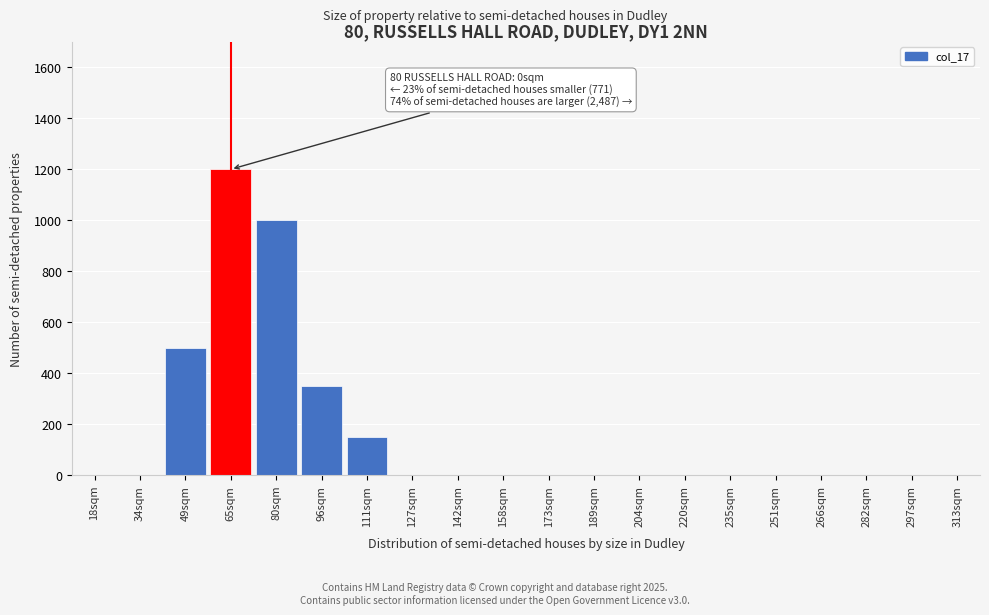

Reading right to left, transcribe all the data shown in this chart.

313sqm=0	297sqm=0	282sqm=0	266sqm=0	251sqm=0	235sqm=0	220sqm=0	204sqm=0	189sqm=0	173sqm=0	158sqm=0	142sqm=0	127sqm=0	111sqm=150	96sqm=350	80sqm=1000	65sqm=1200	49sqm=500	34sqm=0	18sqm=0